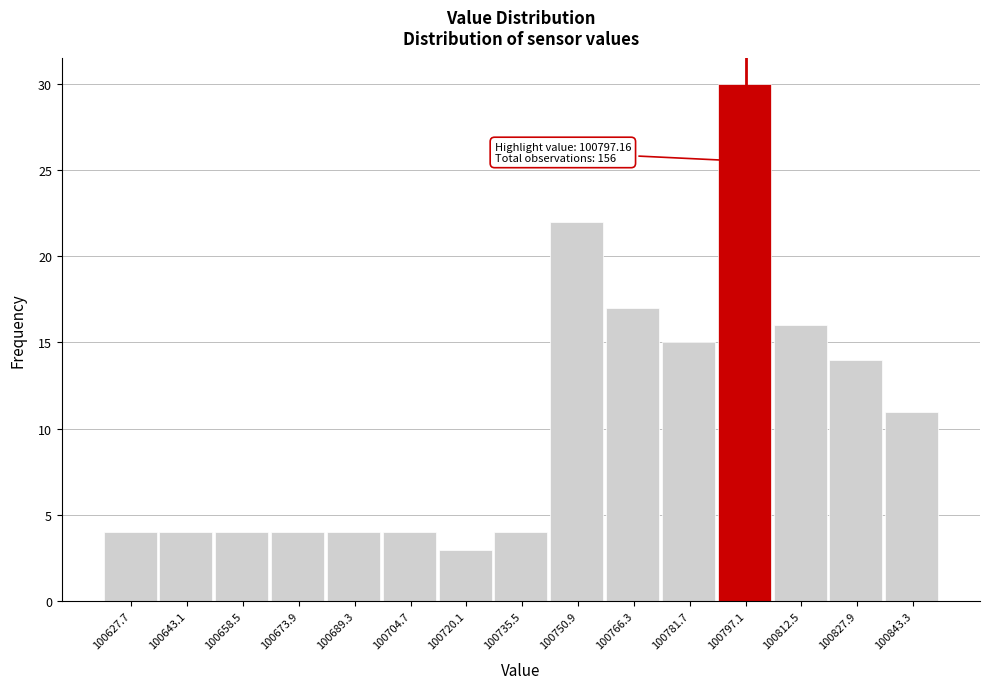

Which range on the x-axis has the tallest bar?

100789.4 to 100804.8